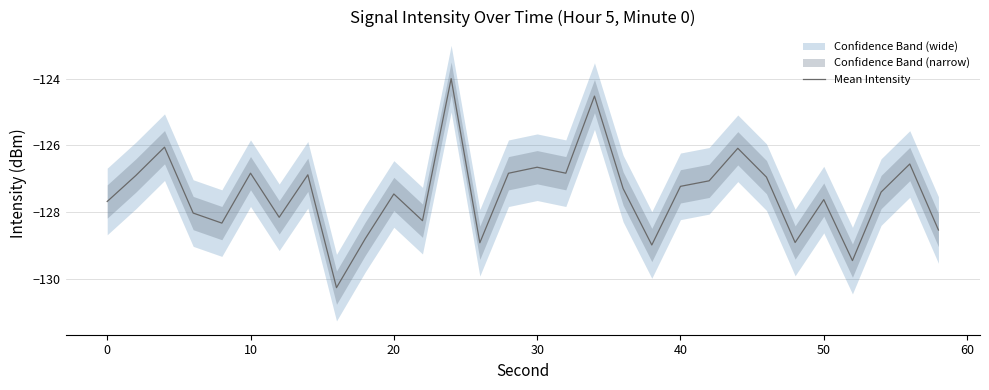

Does the chart have visible grid lines?

Yes